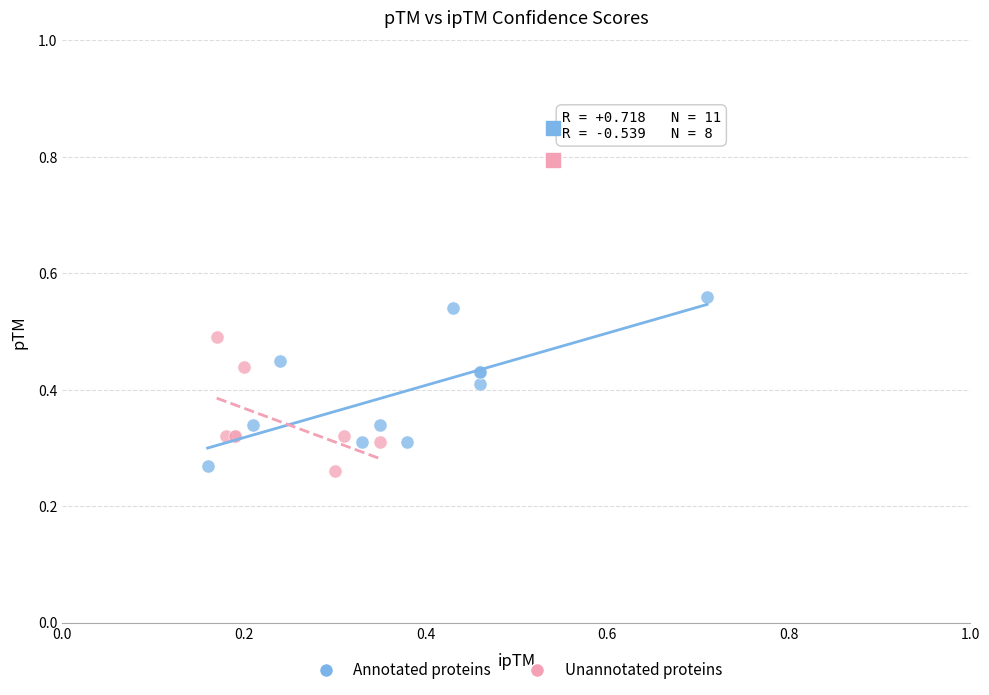

Which series contains the highest Y value?

Annotated proteins